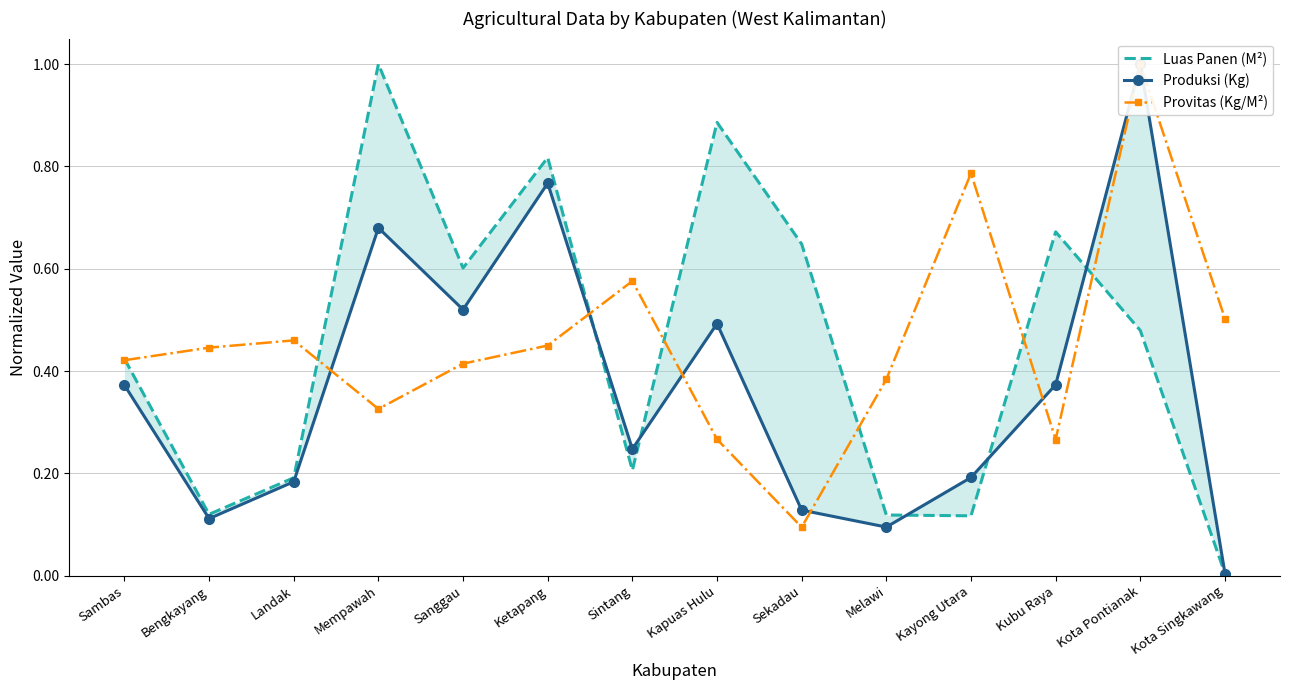

At which category does Luas Panen (M²) reach its first local peak?

Mempawah